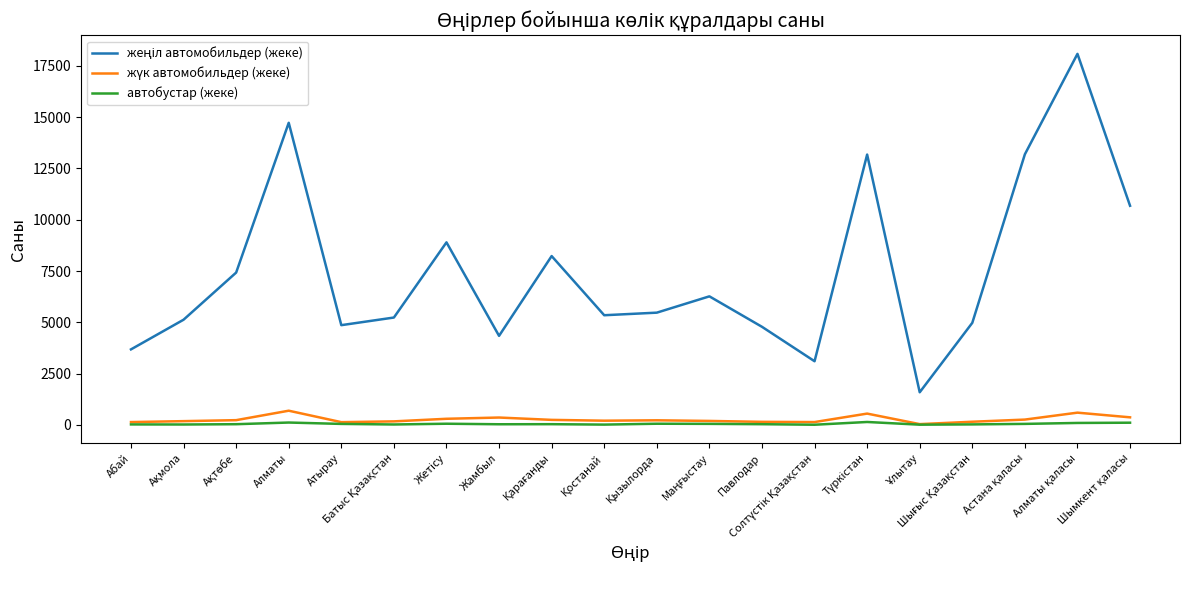

What is the greatest value displayed?

18089